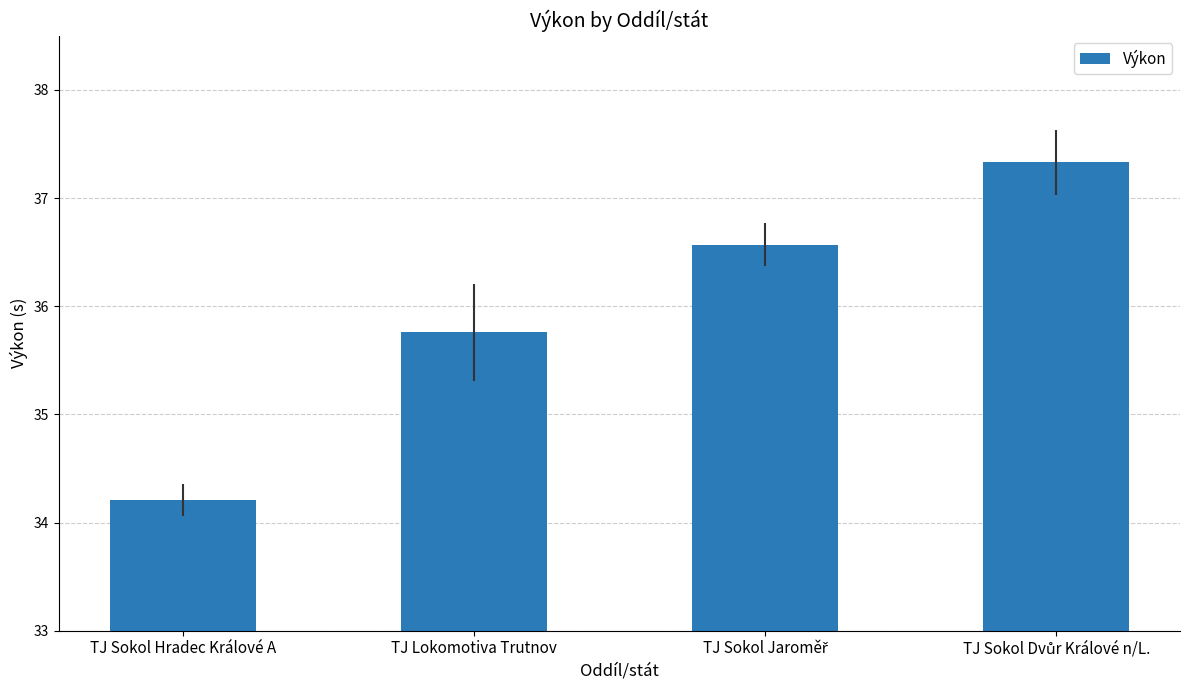

Count the number of data series in this chart.

1